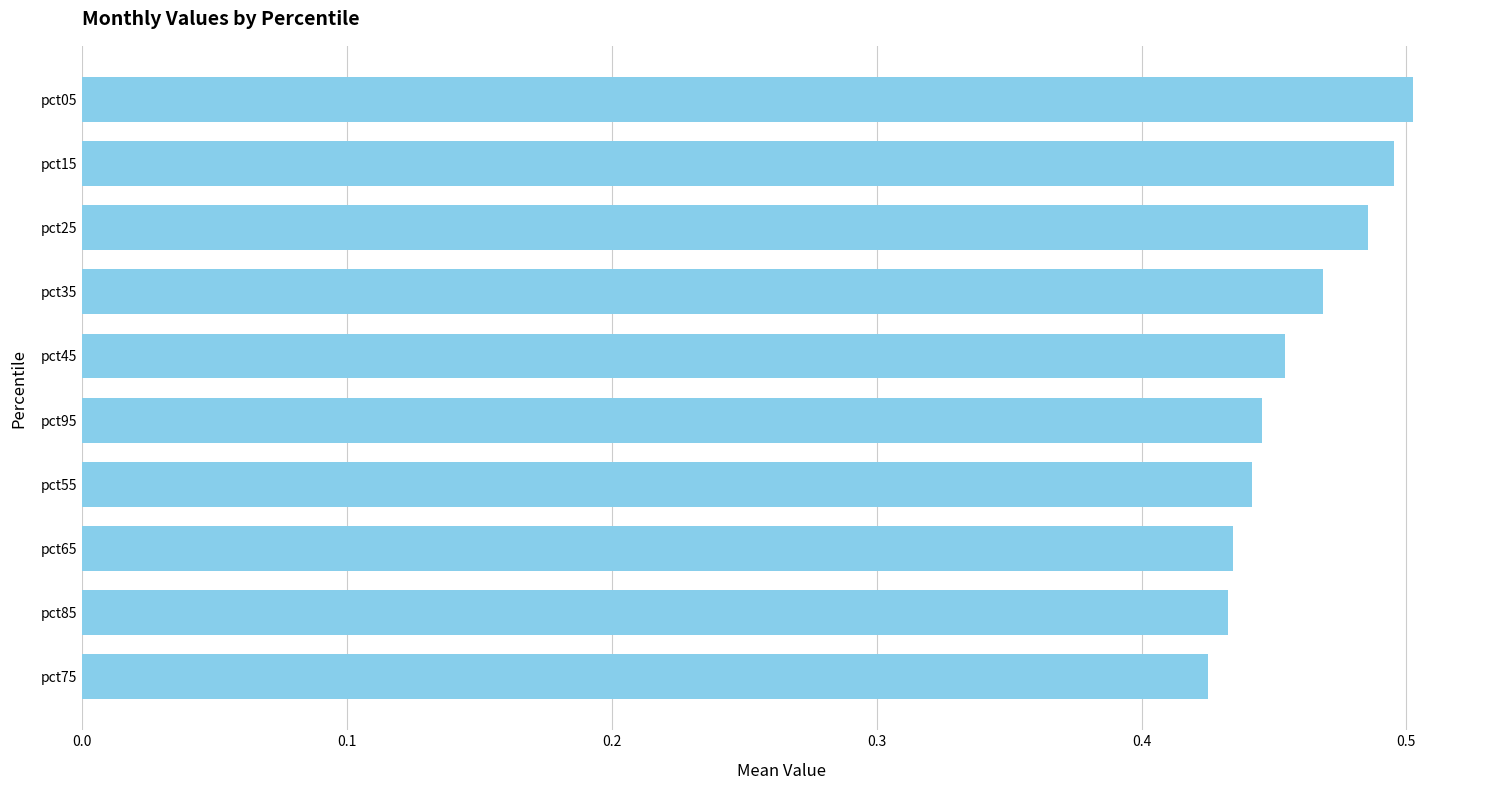

How many values are between 0 and 1?

10